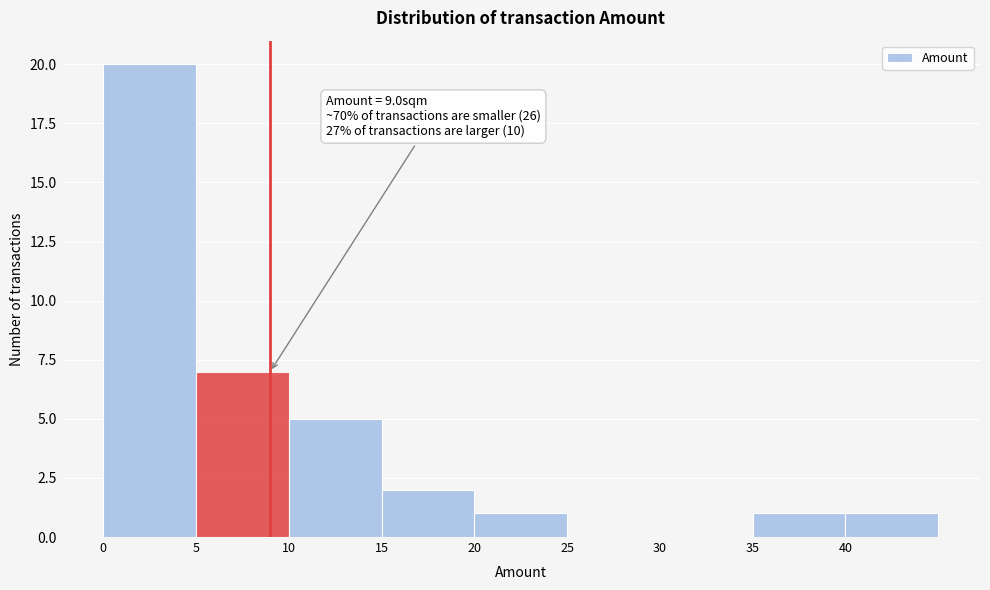

Which range on the x-axis has the tallest bar?

0 to 5